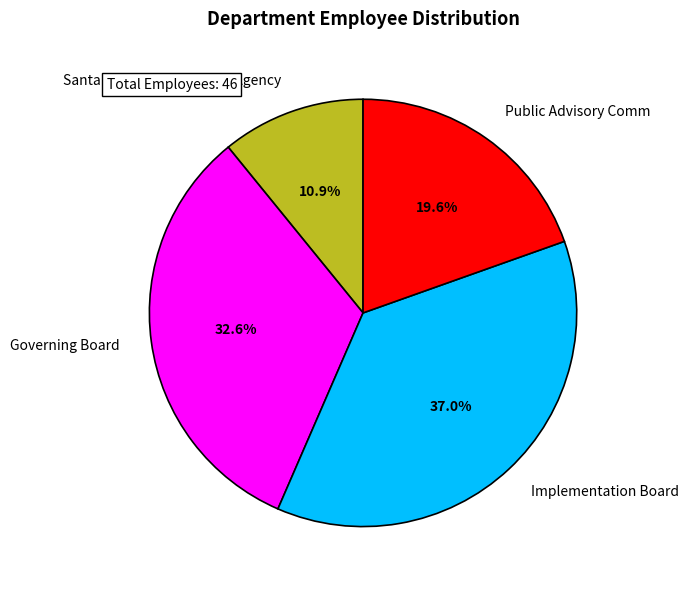

Between Governing Board and Santa Clara Valley Habitat Agency, which is larger?

Governing Board